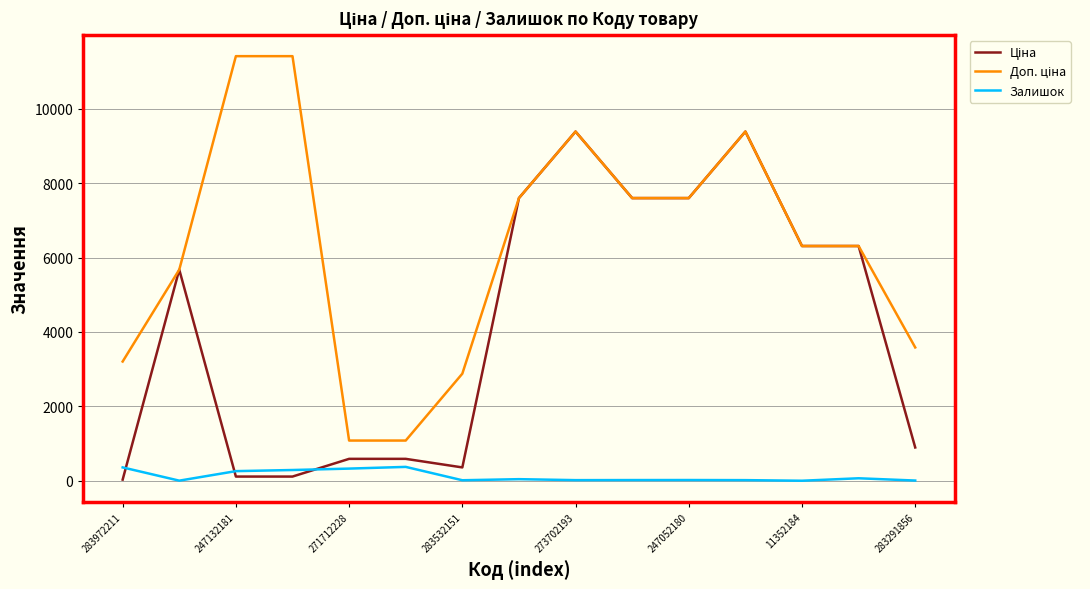

Does the chart display data point markers on the line(s)?

No